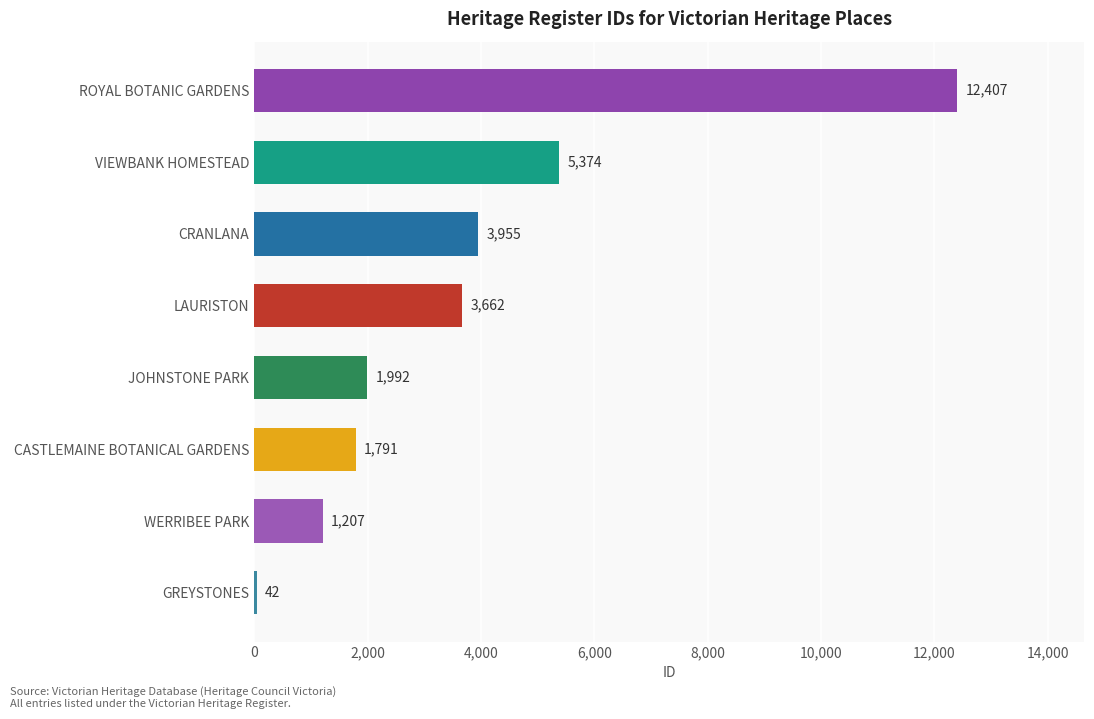

Are the bars grouped side by side (vs. stacked)?

No